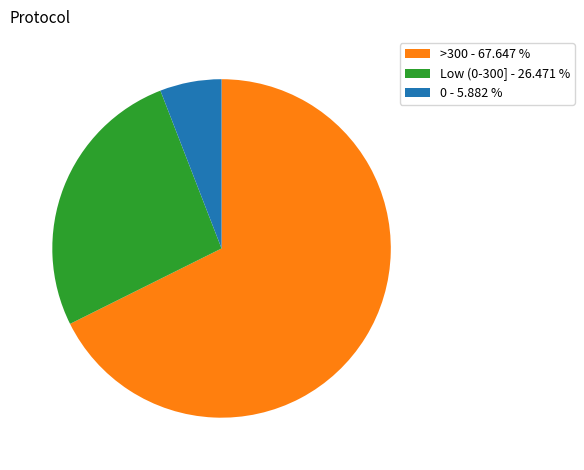

Is there a majority slice in this chart?

Yes